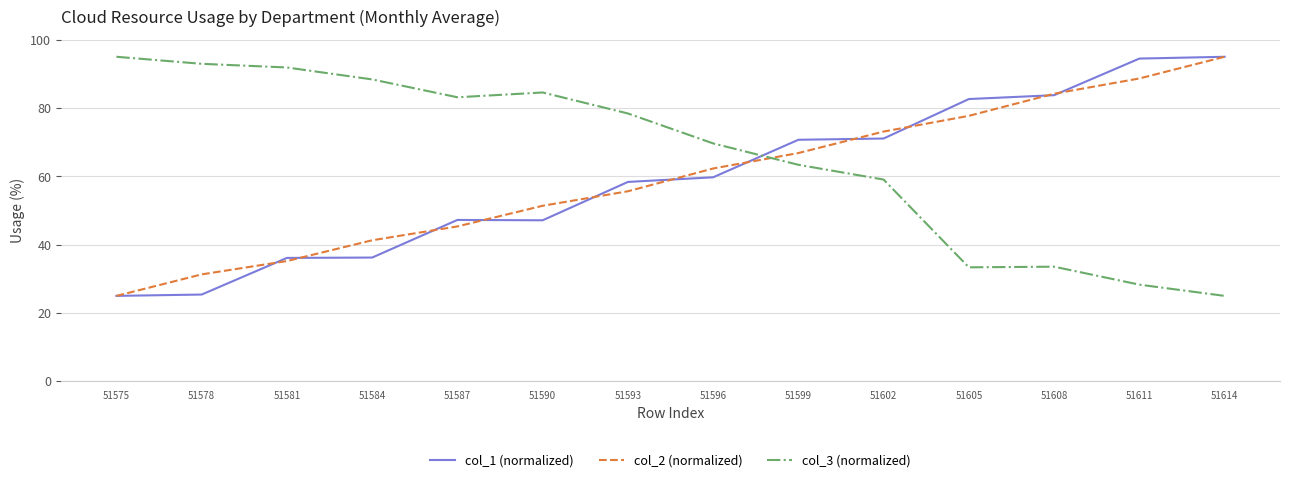

True or false: col_3 (normalized) has more than 0 points higher than both neighbors.

True